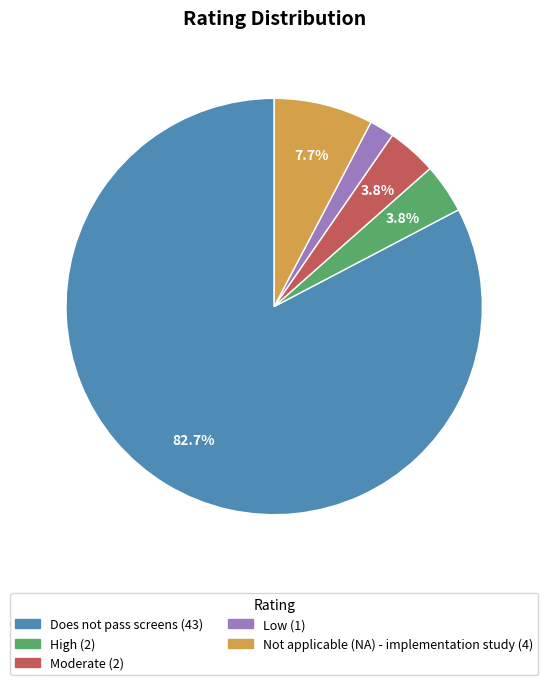

Combined, do Not applicable (NA) - implementation study and High account for over 50%?

No